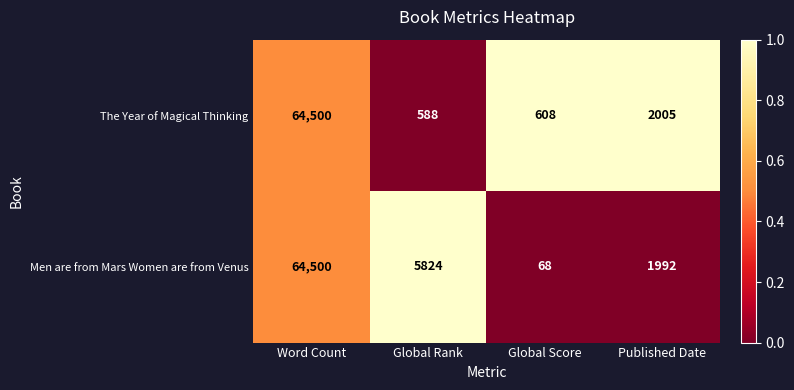

What is the difference between the highest and lowest values at Global Rank?

5236